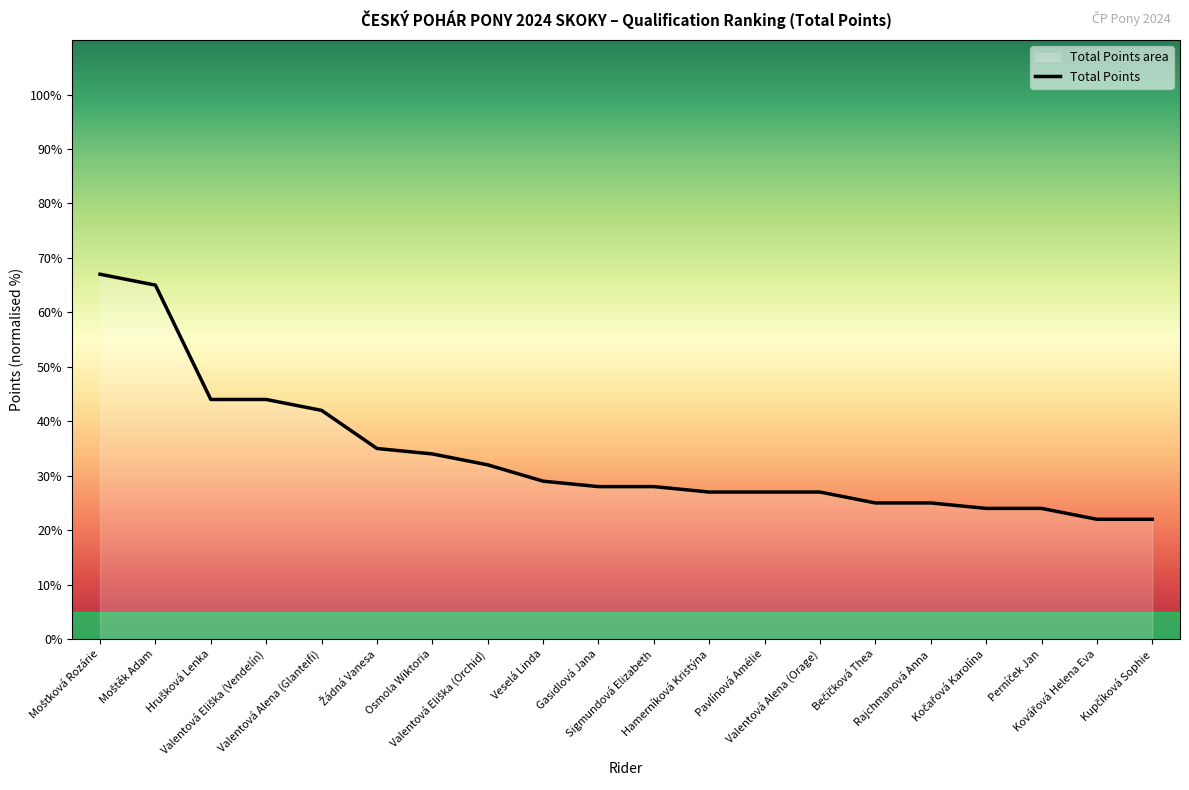

Rank the categories by value from highest to lowest.

Mošťková Rozárie, Moštěk Adam, Hrušková Lenka, Valentová Eliška (Vendelín), Valentová Alena (Glanteifi), Žádná Vanesa, Osmola Wiktoria, Valentová Eliška (Orchid), Veselá Linda, Gasidlová Jana, Sigmundová Elizabeth, Hamerníková Kristýna, Pavlínová Amélie, Valentová Alena (Orage), Bečičková Thea, Rajchmanová Anna, Kočařová Karolína, Perníček Jan, Kovářová Helena Eva, Kupčíková Sophie